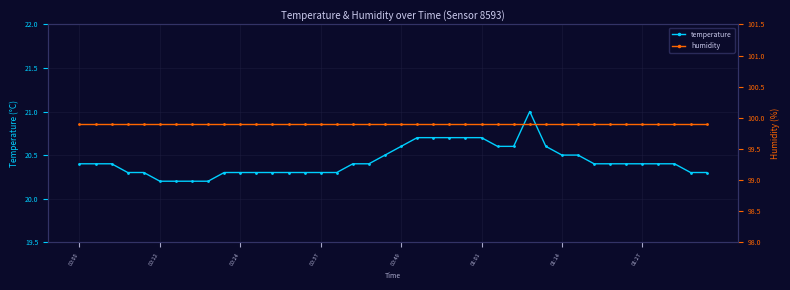

True or false: humidity has more than 0 points higher than both neighbors.

False